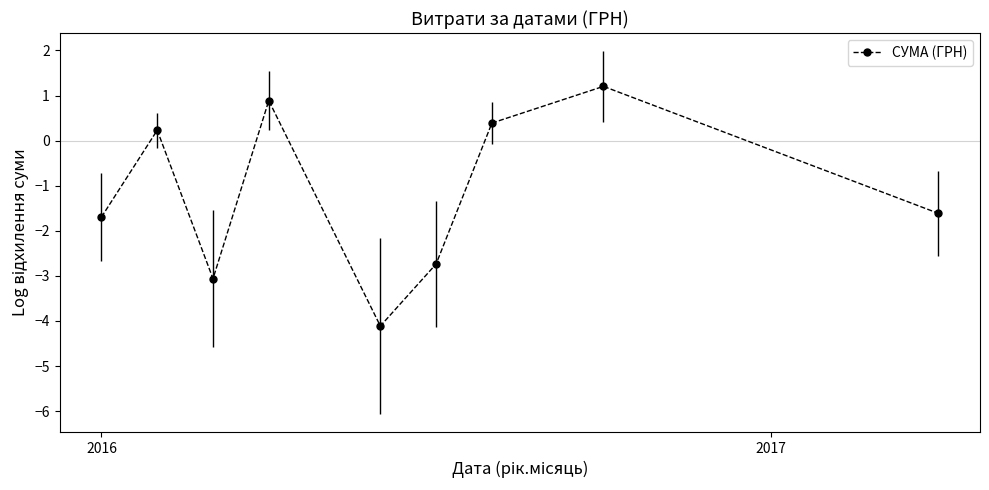

What is the value of the 2nd point from the left?

0.2